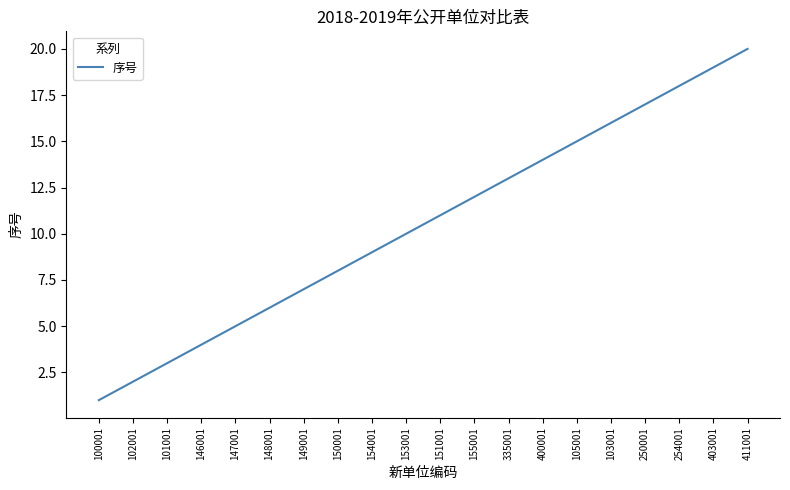

What is the approximate value at 335001?

13